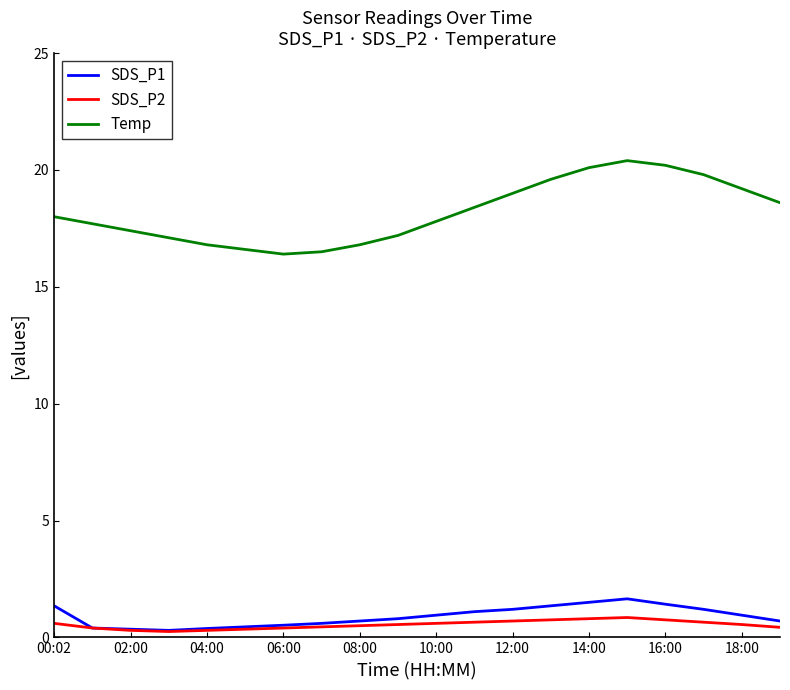

Does the chart display data point markers on the line(s)?

No